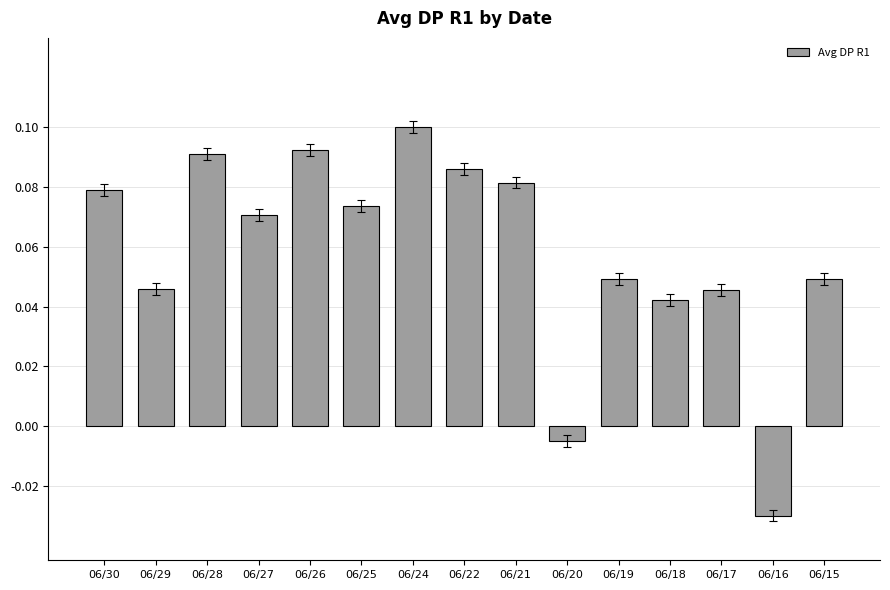

Which category has the lowest value across all series?

06/16